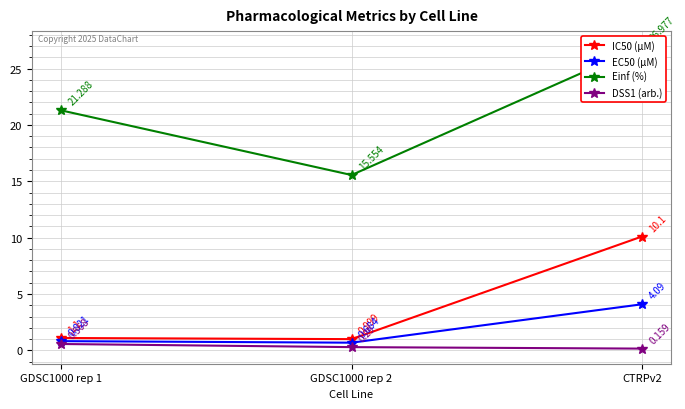

Which series changed the most between GDSC1000 rep 2 and CTRPv2?

Einf (%)